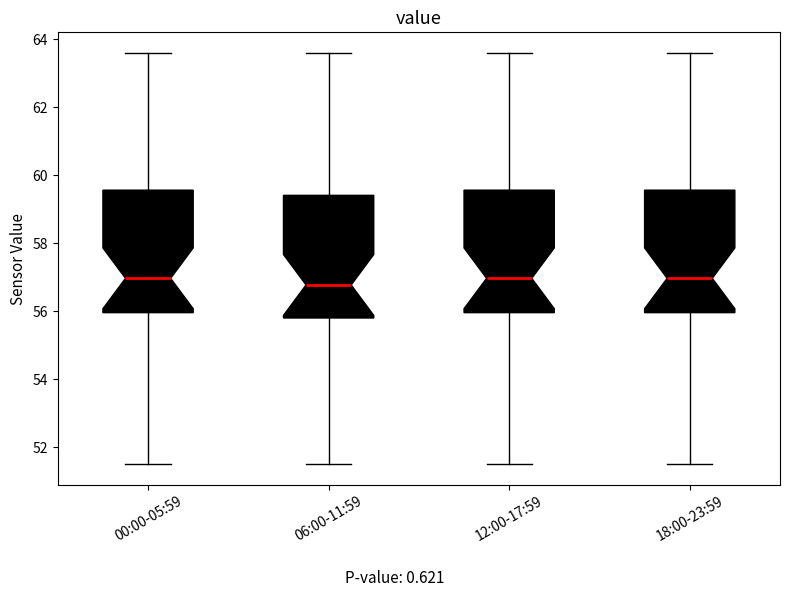

Reading left to right, transcribe this box plot: for each box, give where its median line is, the range the box spans, and where its two whiskers end, as read against the y-axis. The values are not printed on the chart, so give them approximately, as read against the axis.

00:00-05:59: median 57.0, box 56.0 to 59.6, whiskers 51.4 to 63.6
06:00-11:59: median 56.8, box 55.8 to 59.4, whiskers 51.4 to 63.6
12:00-17:59: median 57.0, box 56.0 to 59.6, whiskers 51.4 to 63.6
18:00-23:59: median 57.0, box 56.0 to 59.6, whiskers 51.4 to 63.6